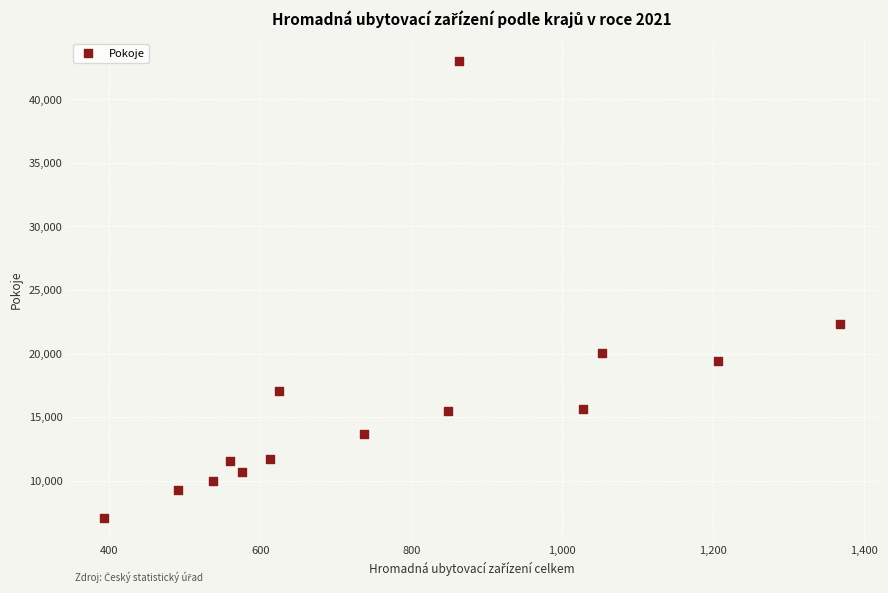

What Y value in the scatter plot is closest to 25029?

22358